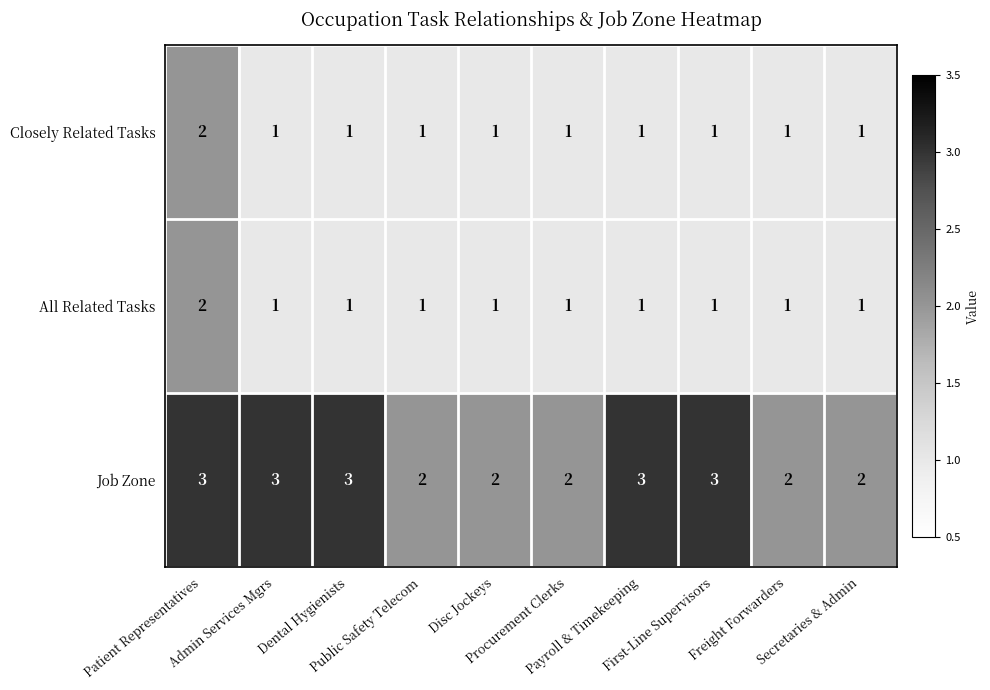

Which series has the largest total across all categories?

Job Zone